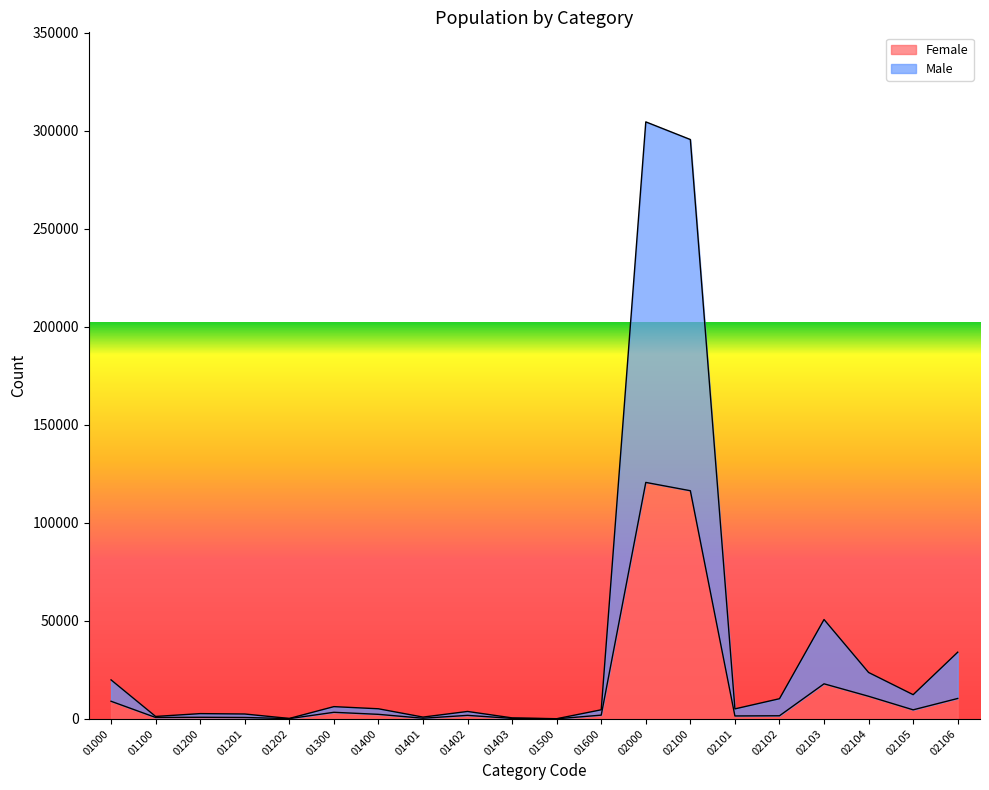

True or false: Male and Female cross at least once.

False